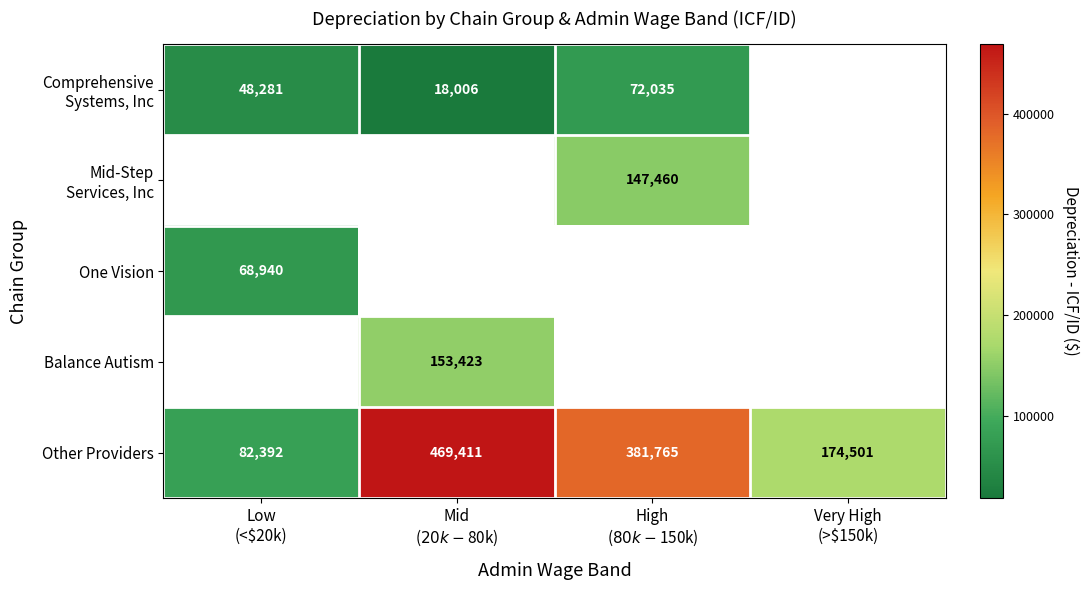

Which series has the largest total across all categories?

Other Providers